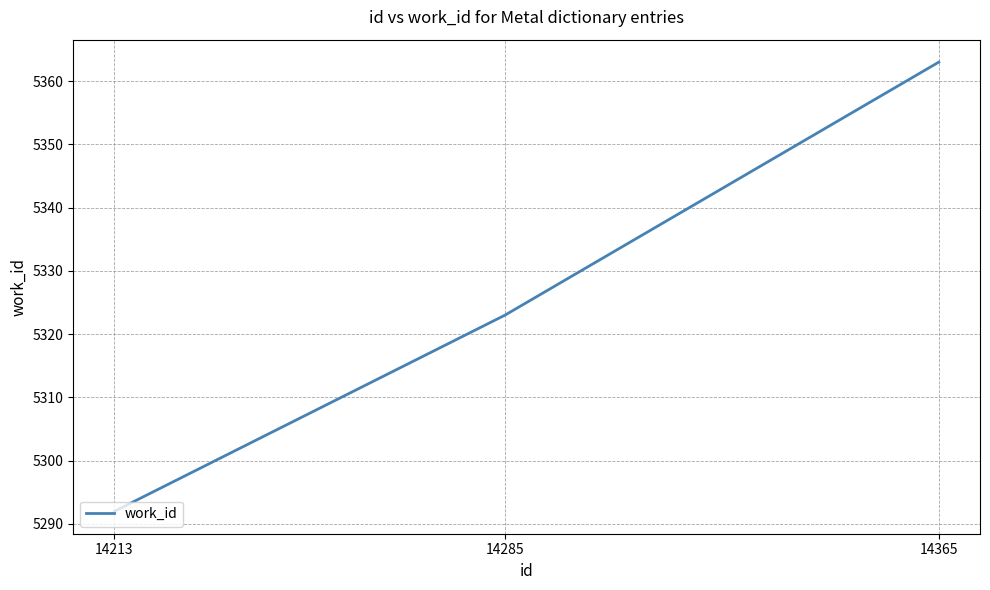

Rank the categories by value from highest to lowest.

14365, 14285, 14213